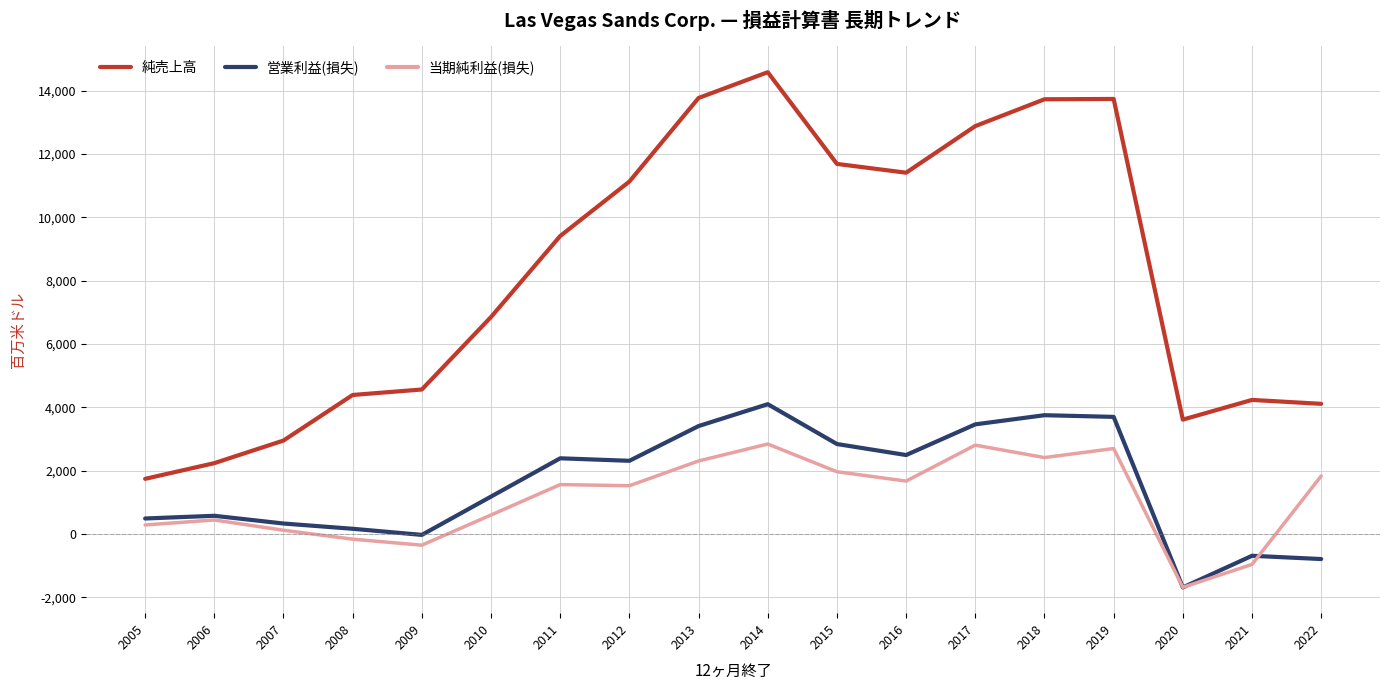

Which series has the largest total across all categories?

純売上高